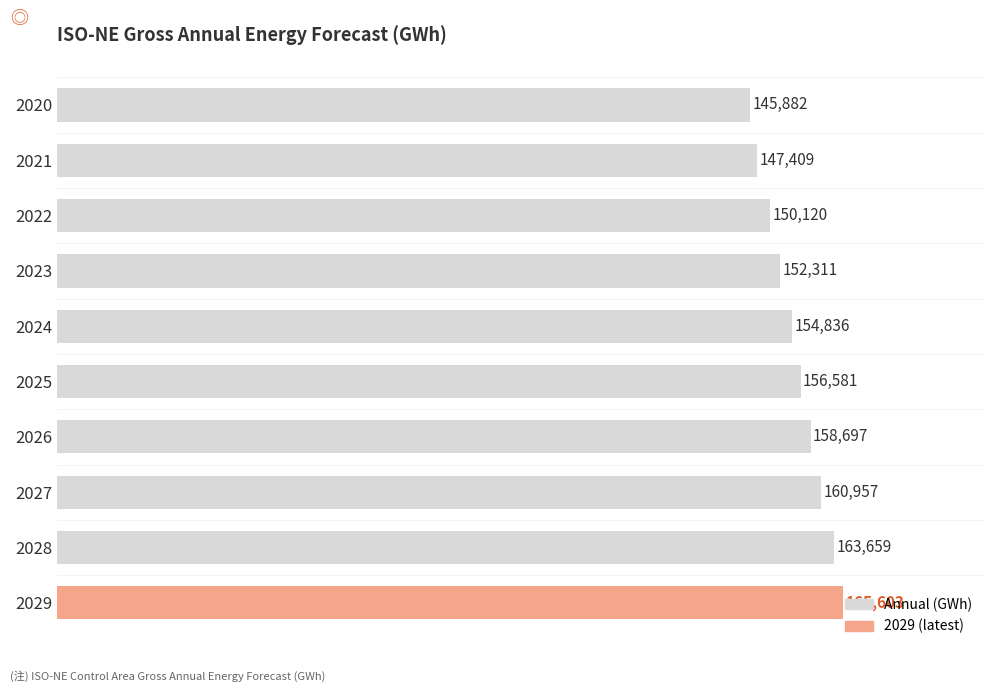

Which has a higher value, 2022 or 2023?

2023